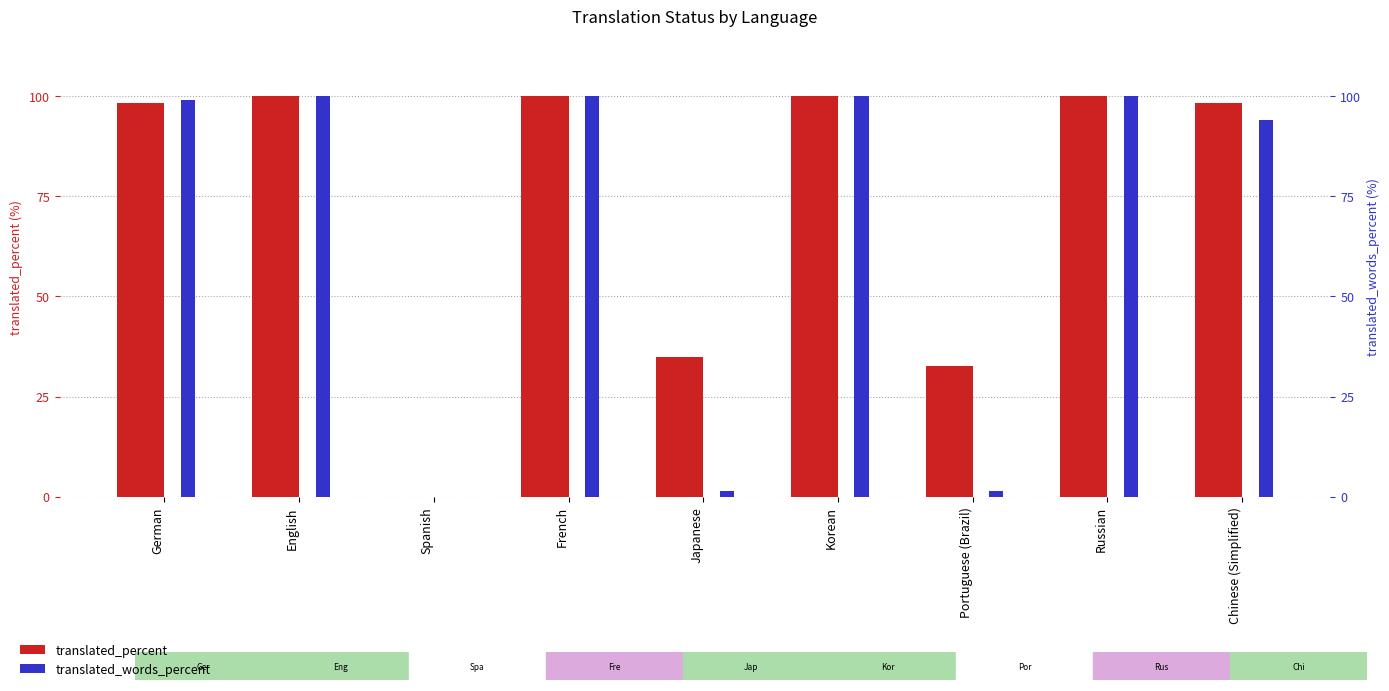

The translated_words_percent series shows 0.0 at Spanish. True or false?

True